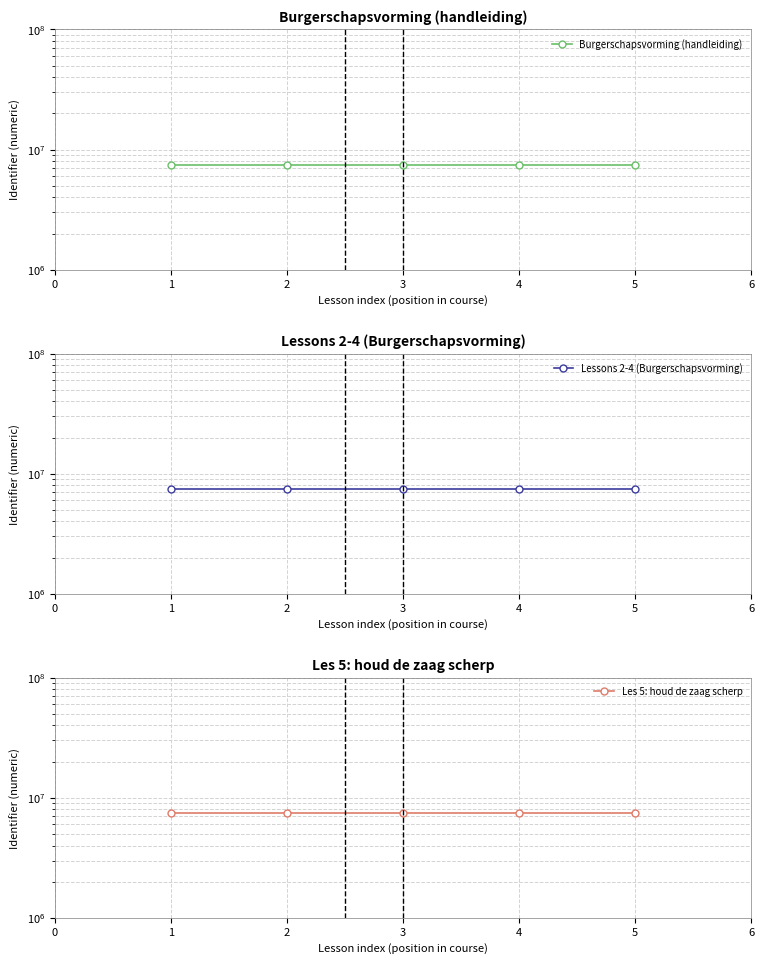

Which series changed the most between 1 and 4?

Burgerschapsvorming (handleiding)